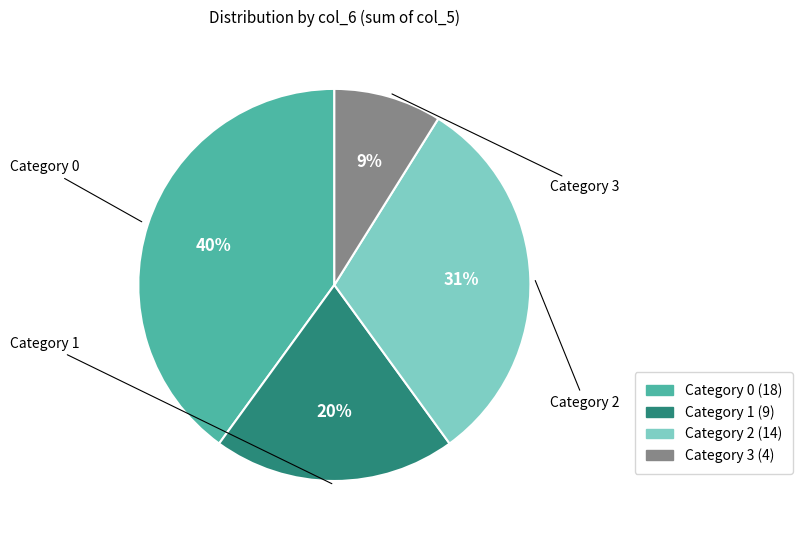

Count the number of slices in the pie.

4